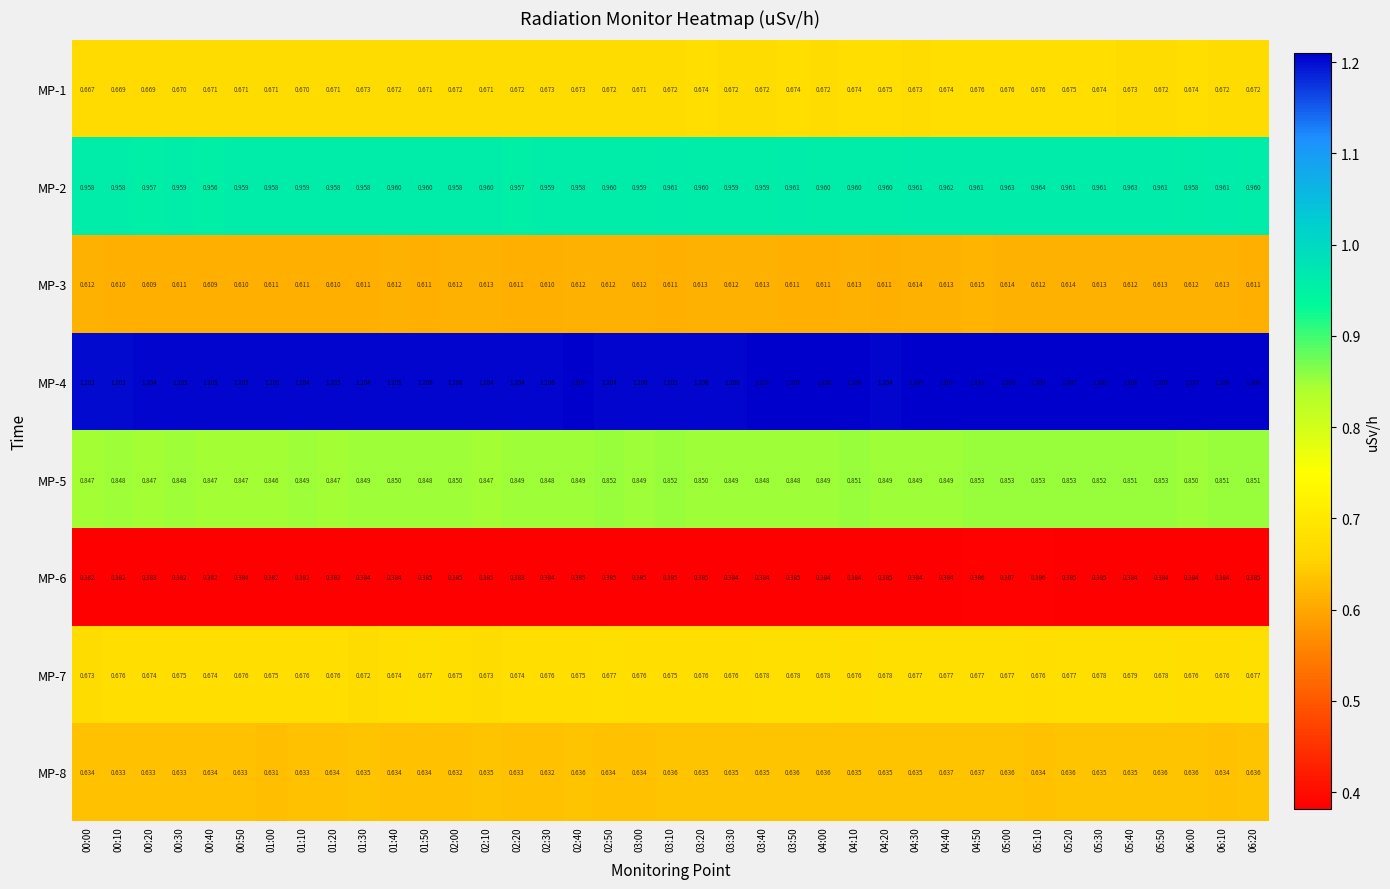

Is the value of MP-8 at 06:00 greater than the value of MP-5 at 01:10?

No